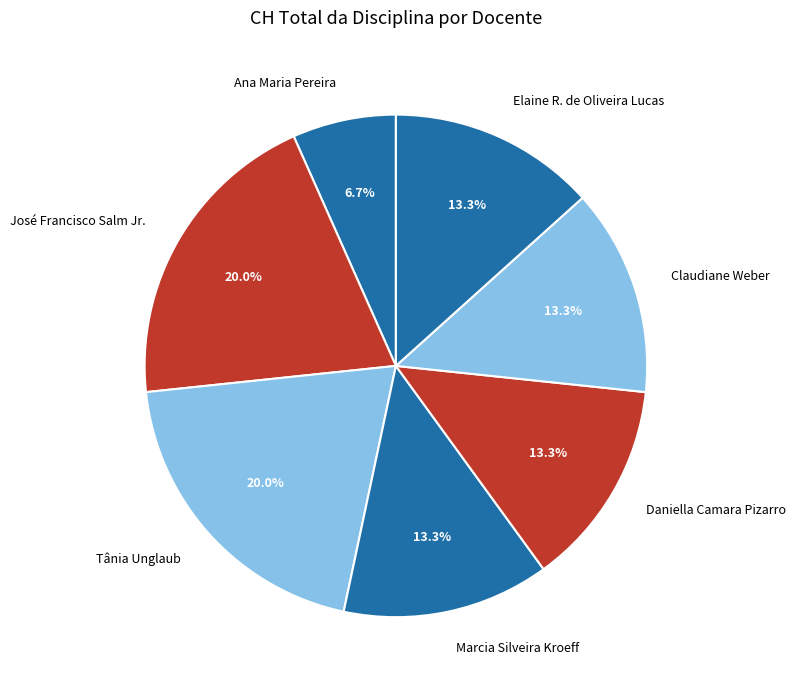

Is it true that Elaine R. de Oliveira Lucas is 2% of the pie?

False